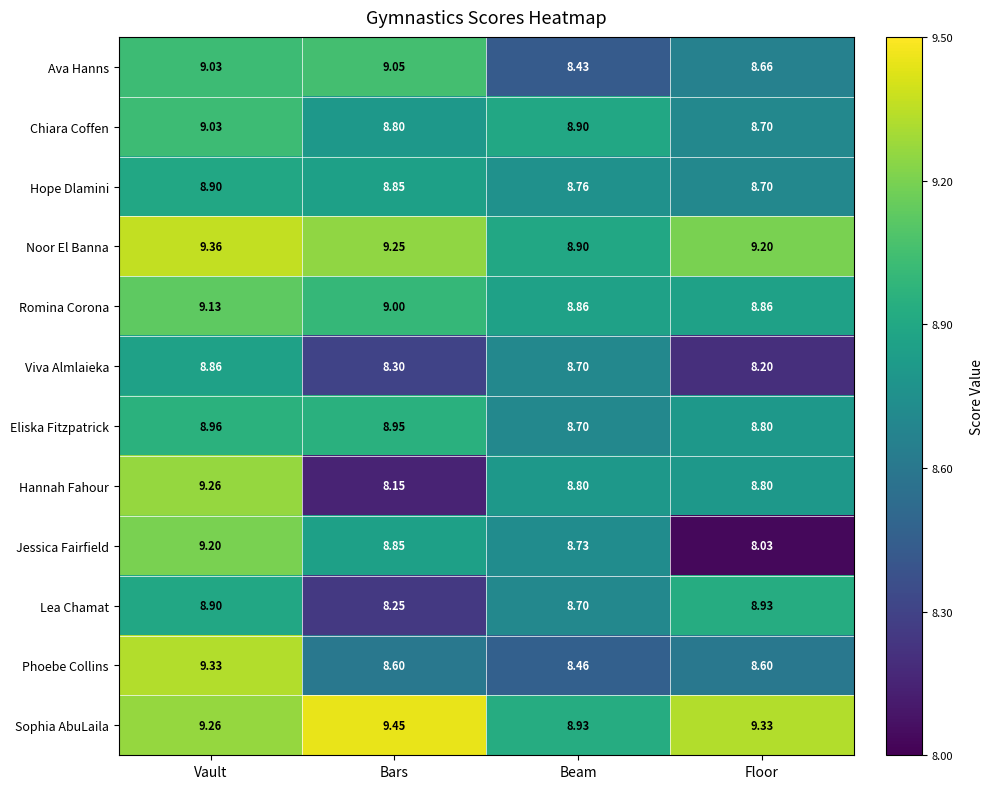

At which category does the chart reach its peak across all series?

Bars